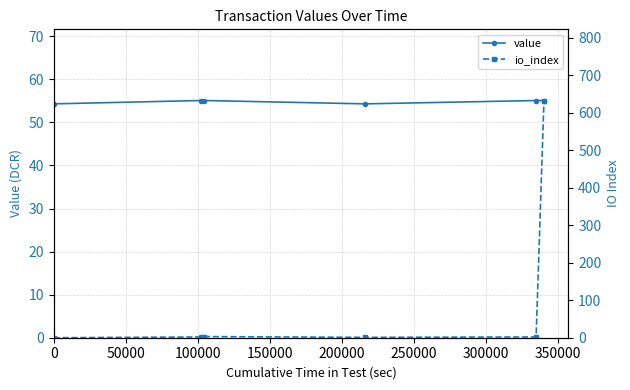

How many lines are shown in the chart?

2